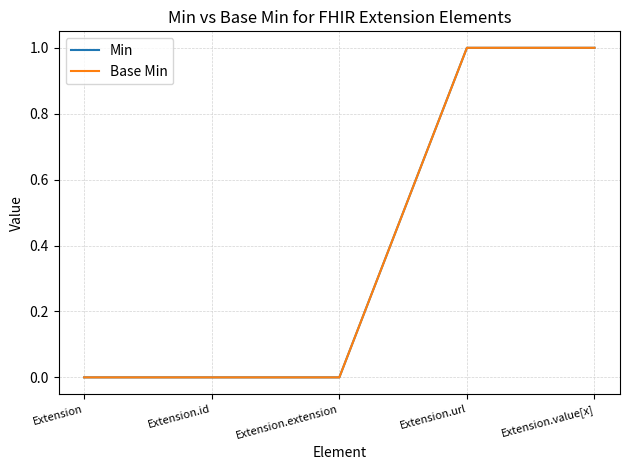

Reading left to right, list all the values displayed in this chart.

Min: 0	0	0	1	1
Base Min: 0	0	0	1	1